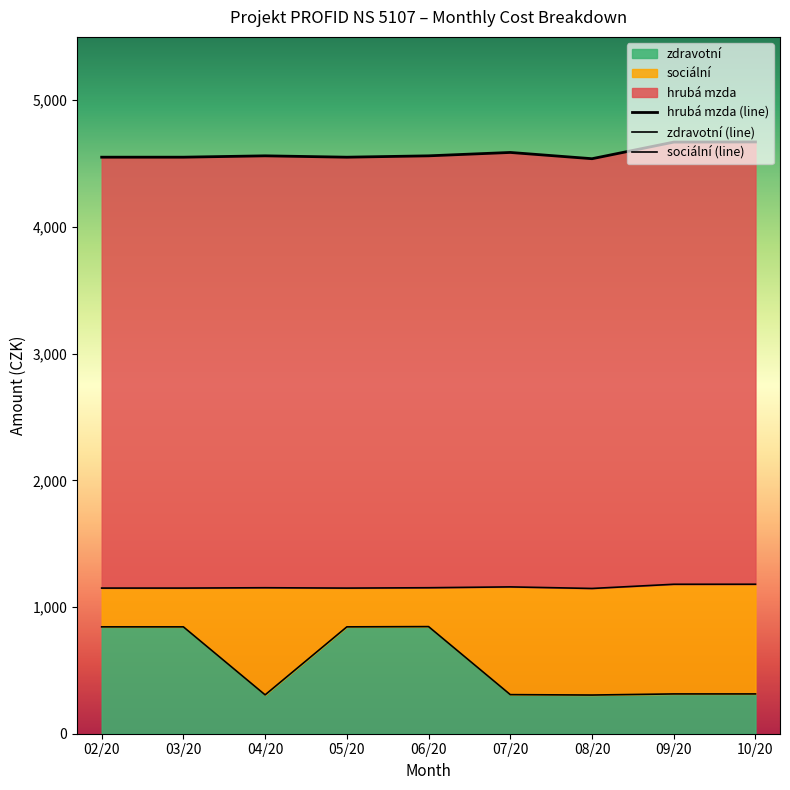

What is the minimum value for zdravotní?

305.3